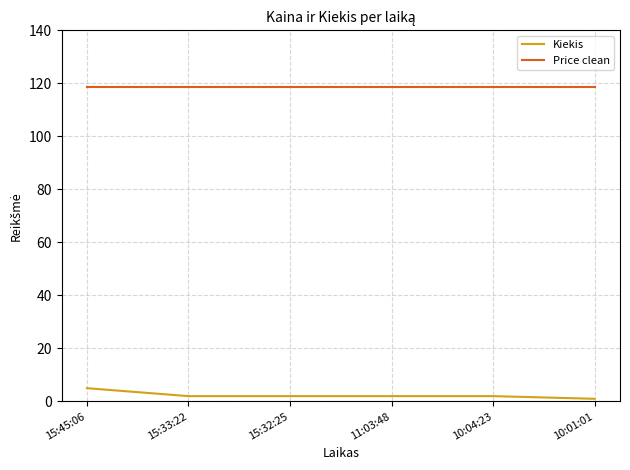

Is it true that Kiekis equals 2.0 at 15:32:25?

True